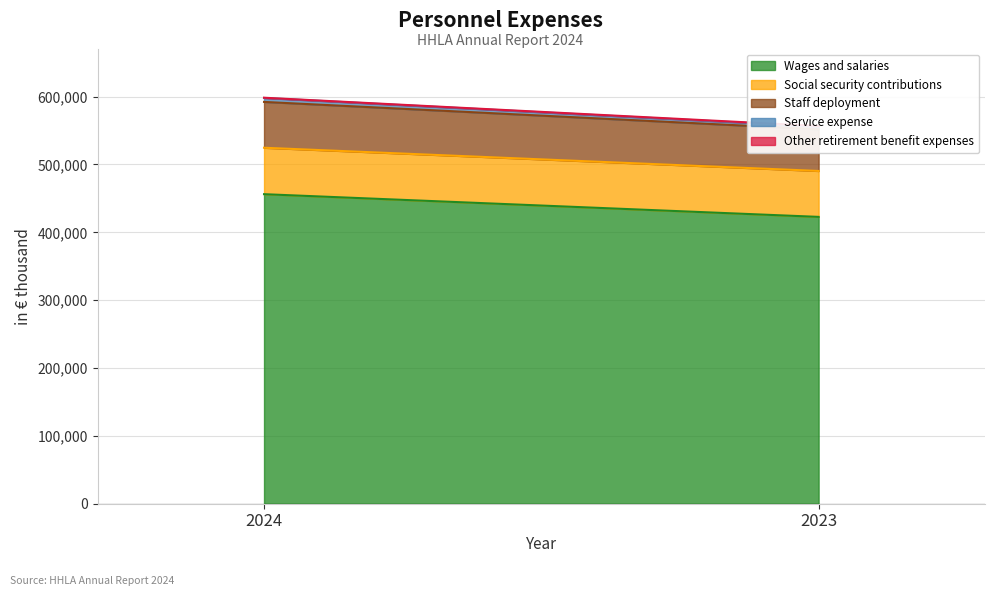

Reading left to right, extract all data points from this chart.

Wages and salaries: 2024=456185	2023=422725
Social security contributions: 2024=68432	2023=67680
Staff deployment: 2024=67544	2023=61401
Service expense: 2024=5820	2023=4041
Other retirement benefit expenses: 2024=366	2023=812